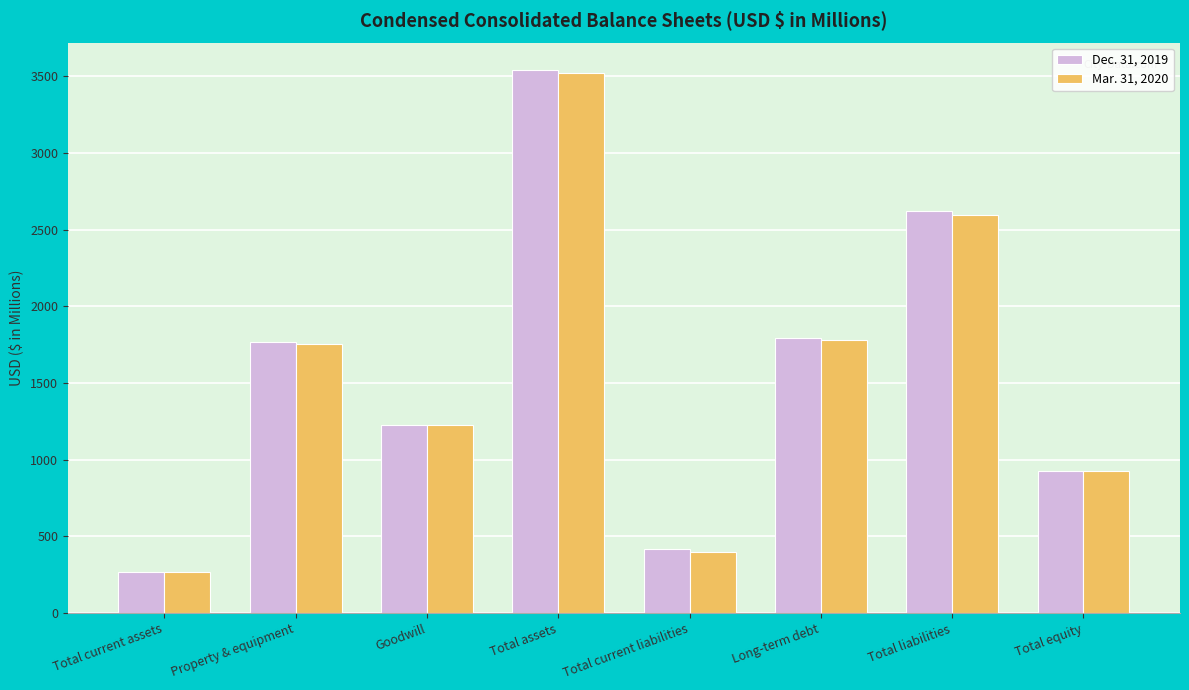

Is it true that Mar. 31, 2020 equals 342.4 at Total equity?

False